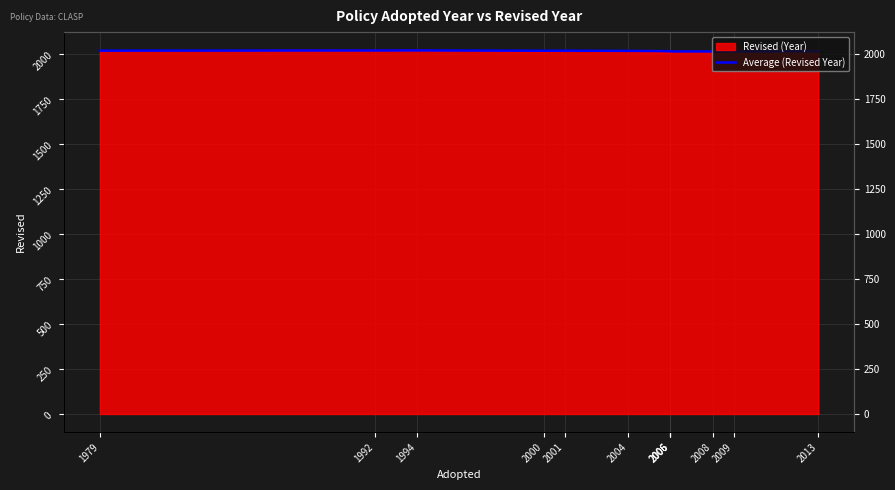

What is the ratio of the value at 2006 to the value at 2006?

1.0